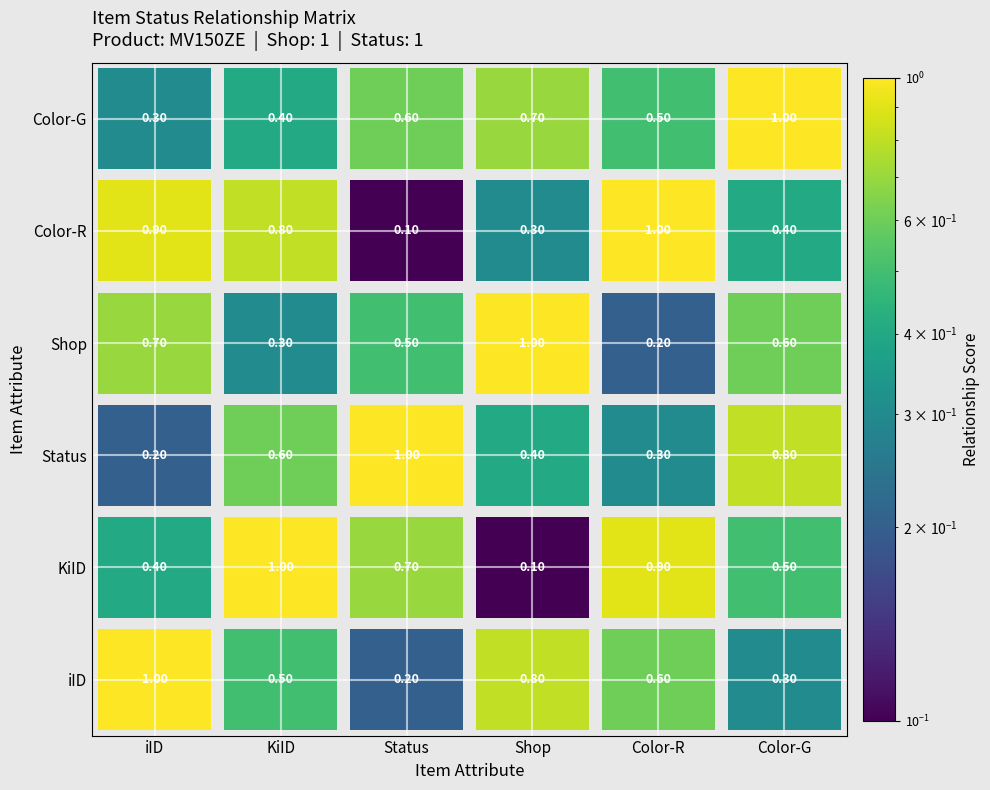

The value at 4 is -1. True or false?

False